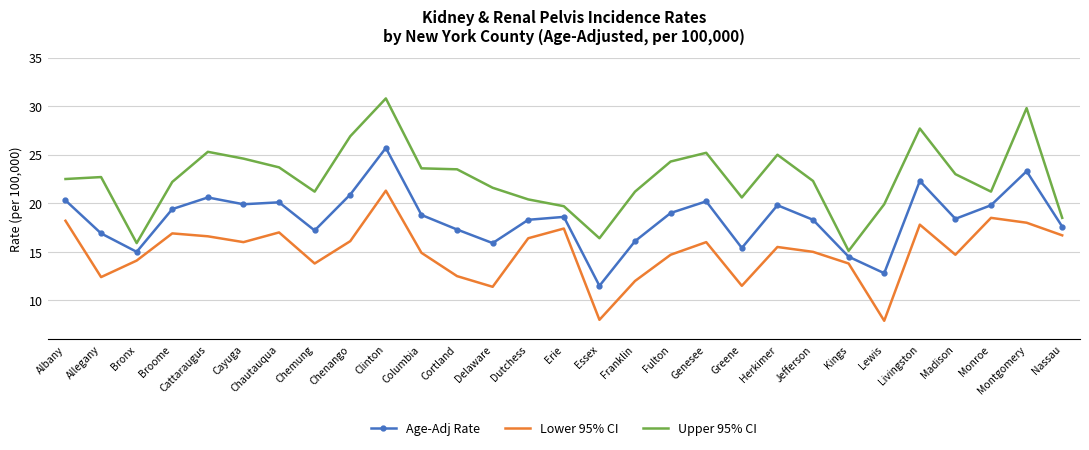

At which category does Upper 95% CI reach its first local valley?

Bronx